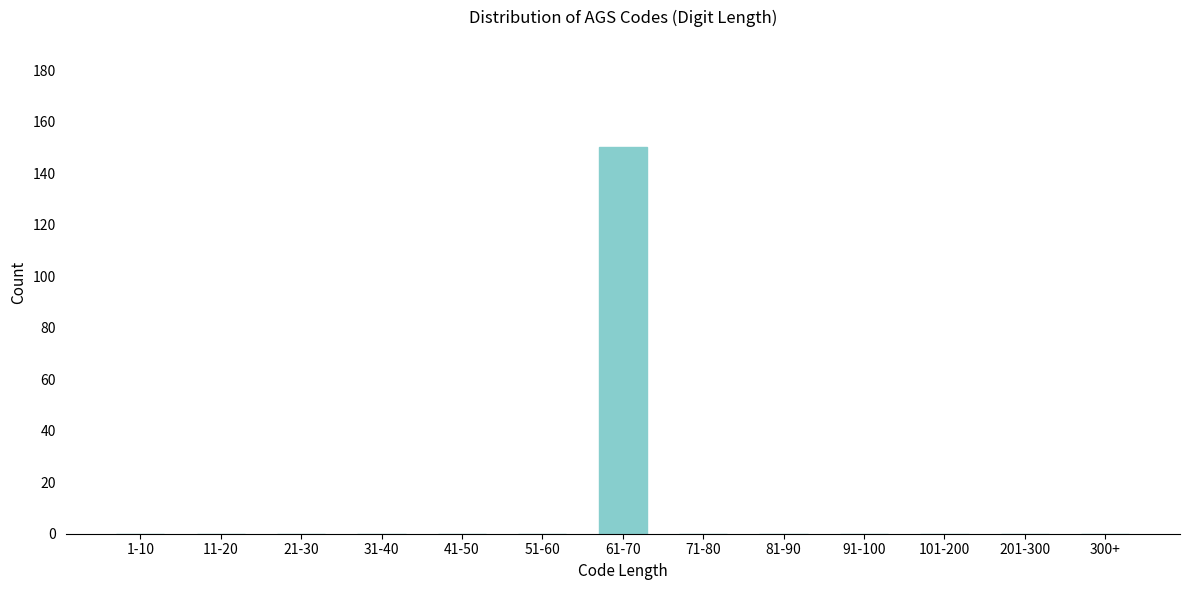

Reading left to right, transcribe all the data shown in this chart.

1-10=0	11-20=0	21-30=0	31-40=0	41-50=0	51-60=0	61-70=150	71-80=0	81-90=0	91-100=0	101-200=0	201-300=0	300+=0